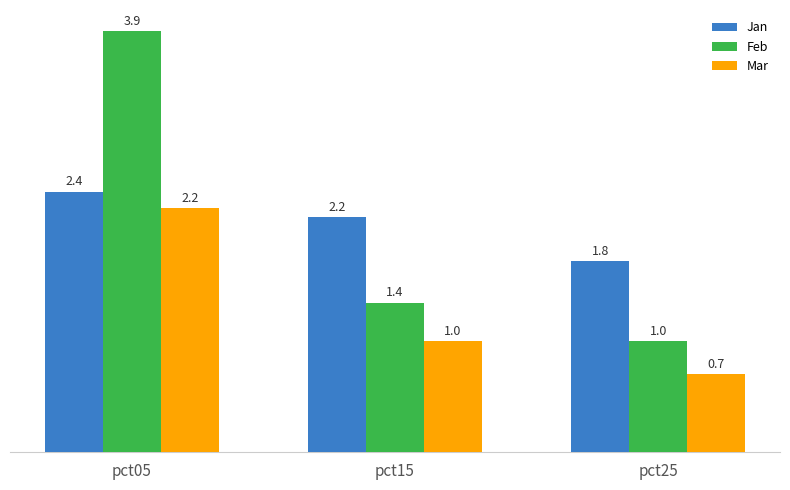

Is it true that Mar equals 1.6 at pct15?

False